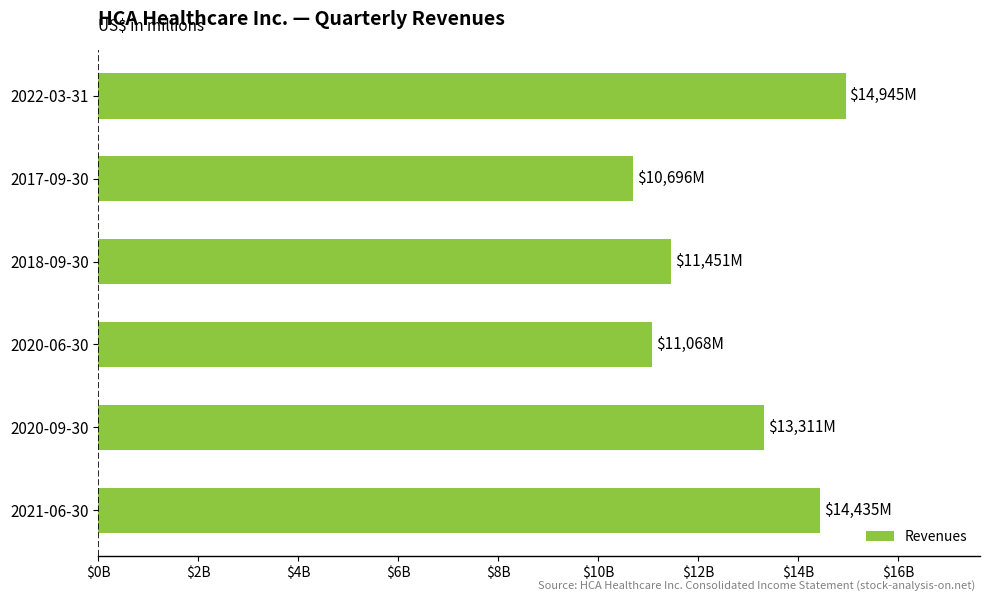

Are the bars horizontal?

Yes